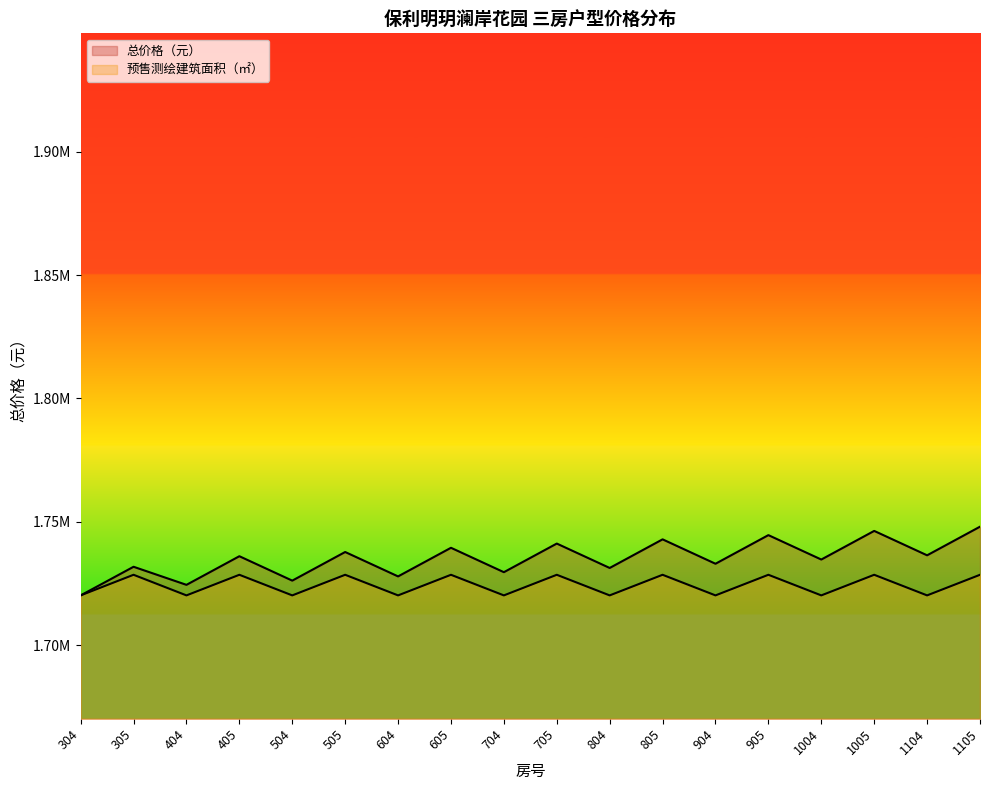

What is the smallest value displayed?

1720165.0